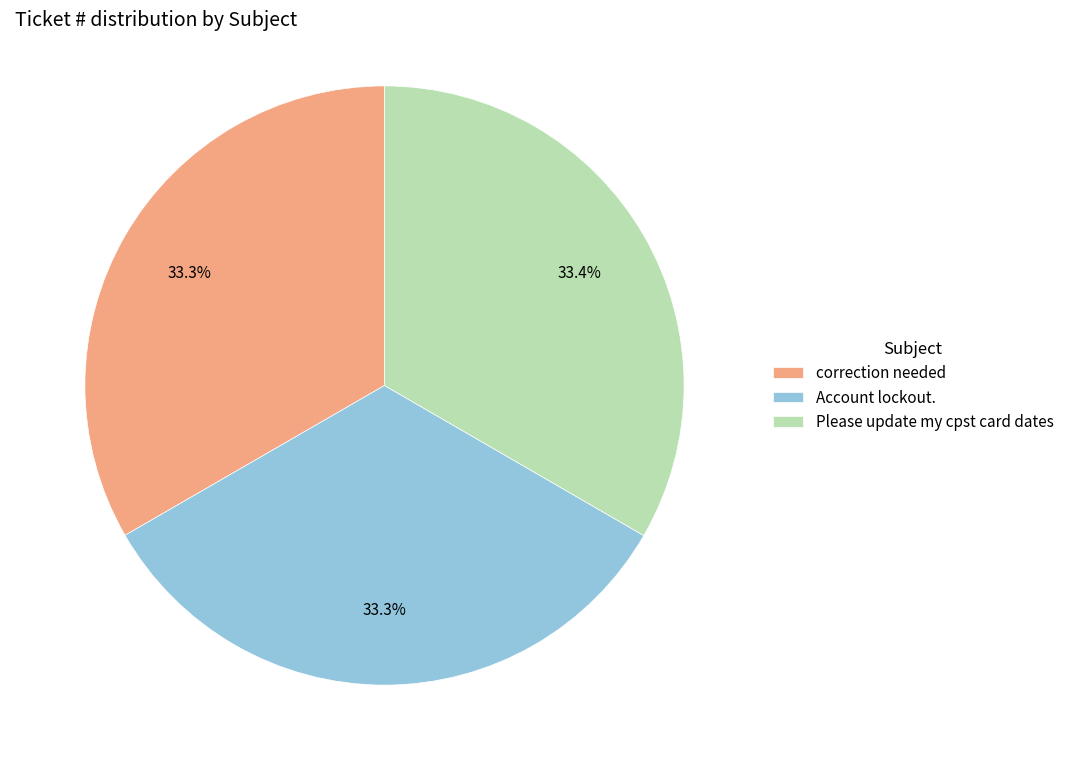

The Please update my cpst card dates slice represents 33% of the pie. True or false?

True